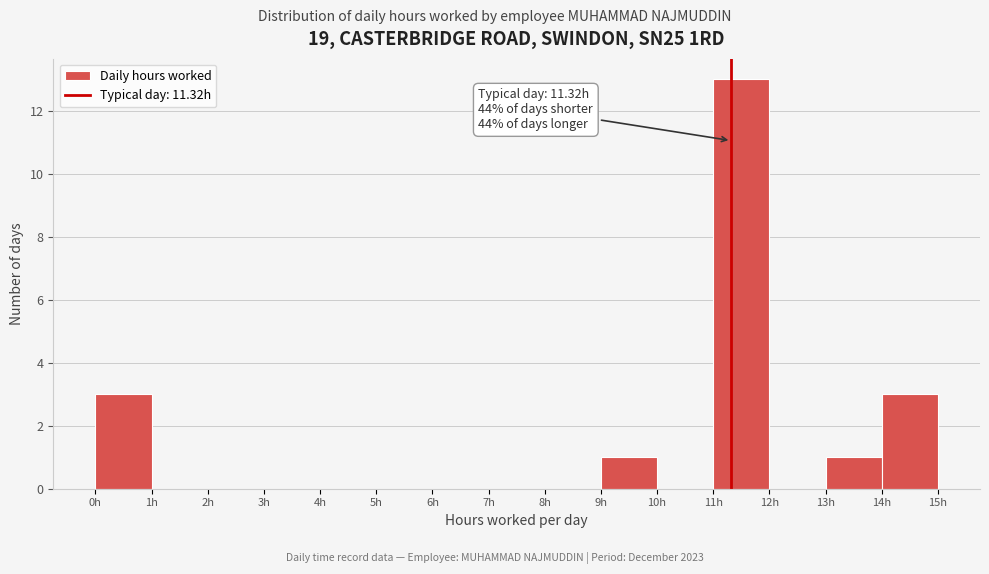

Which range on the x-axis has the tallest bar?

11 to 12